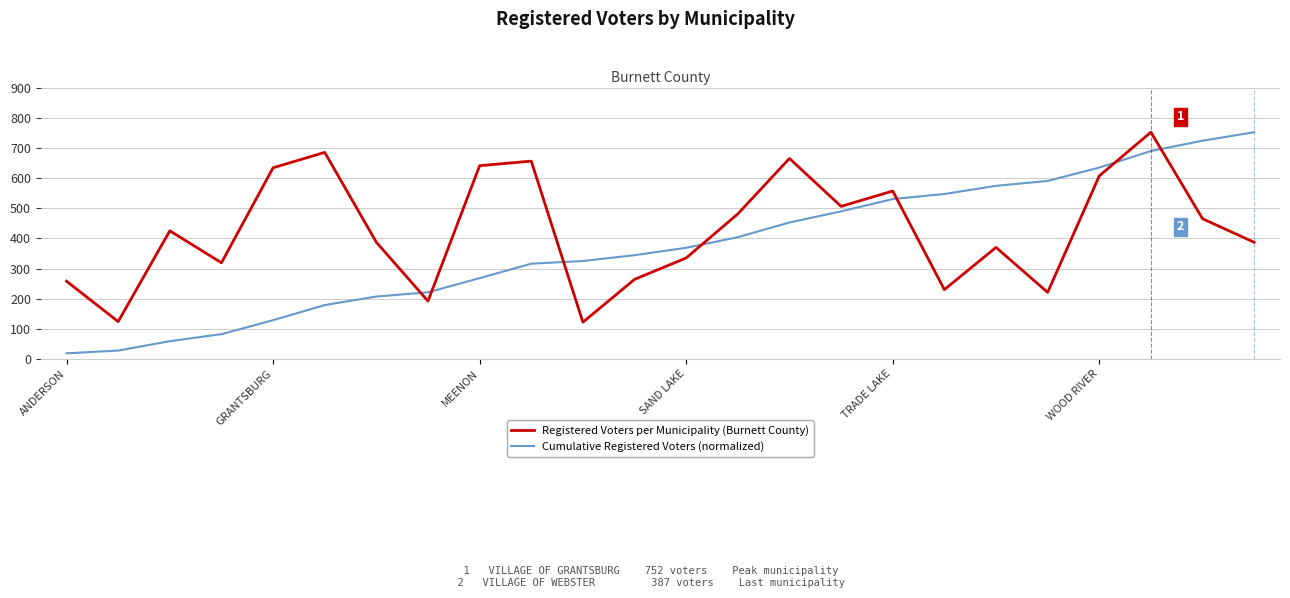

What is the sum of all Registered Voters per Municipality (Burnett County) values?

10283.0